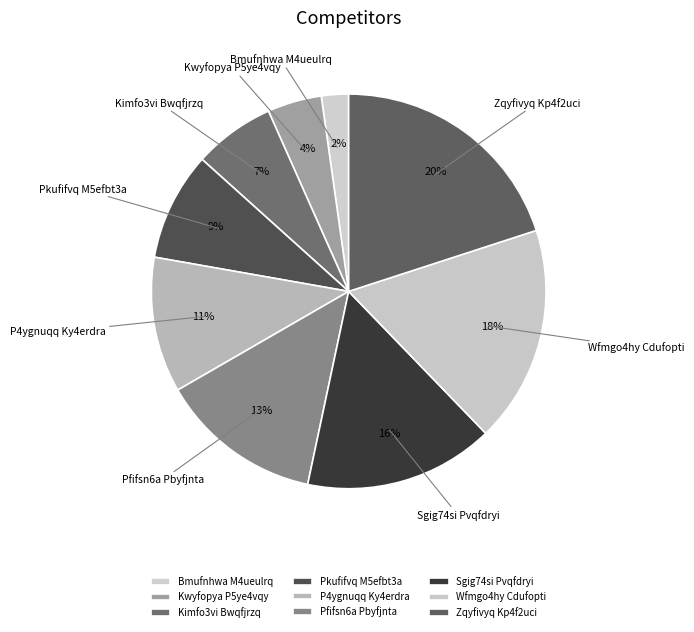

Is Wfmgo4hy Cdufopti the majority of the pie?

No